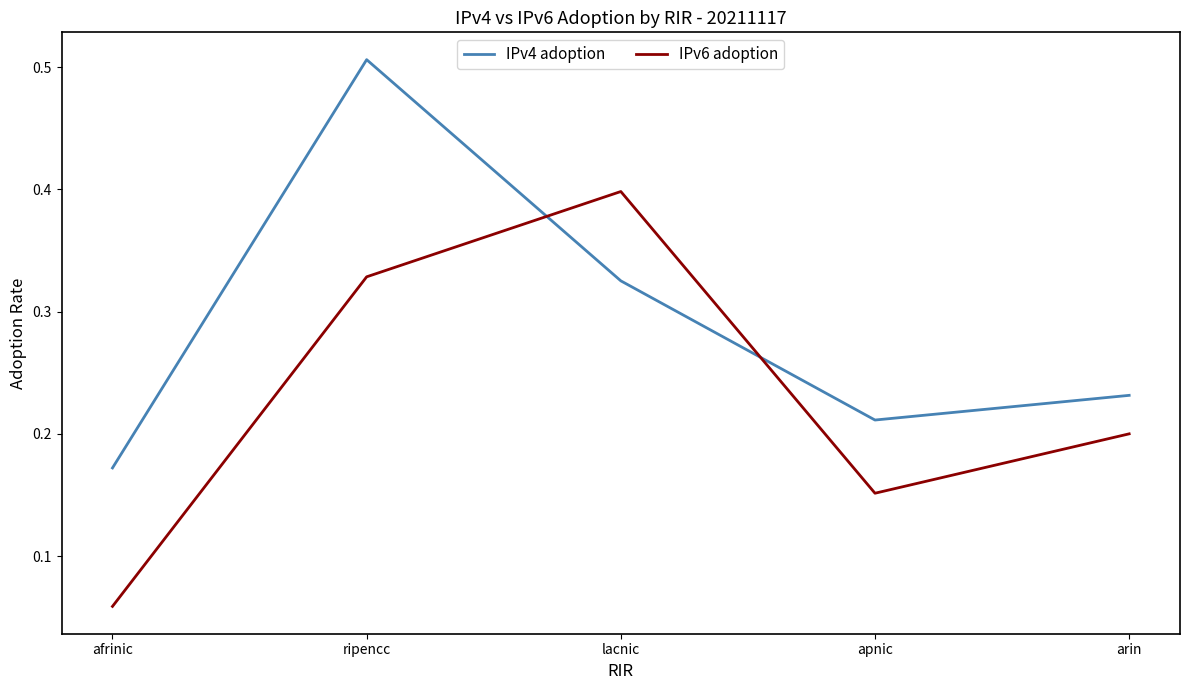

At which label does IPv6 adoption reach its peak?

lacnic